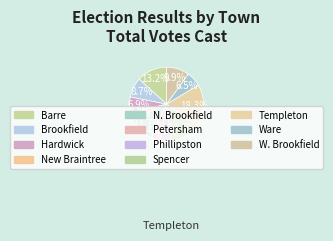

To the nearest percent, what is the combined percentage of Spencer and Phillipston?

18%